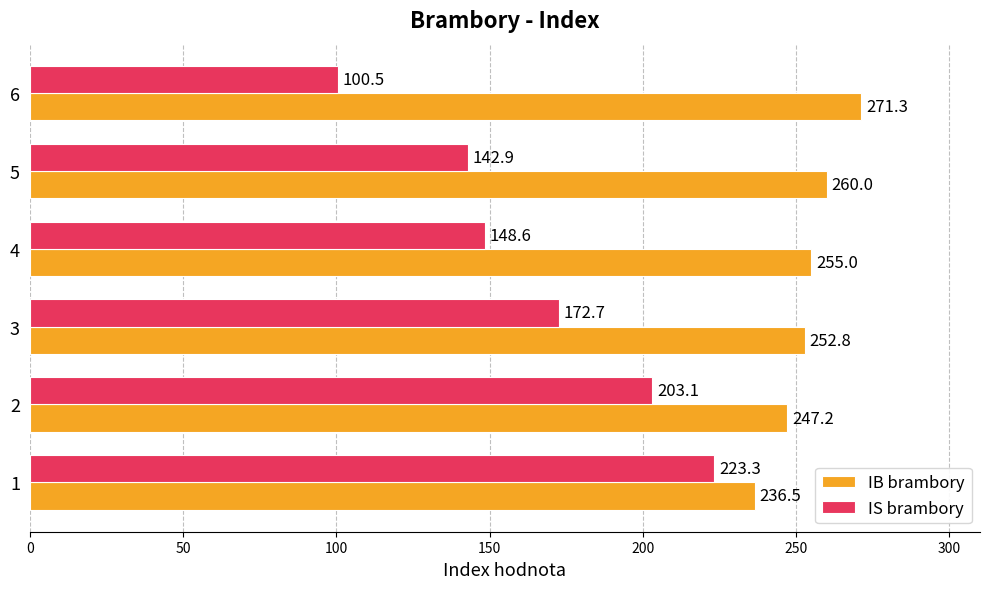

What is the average value of the IB brambory series?

253.8